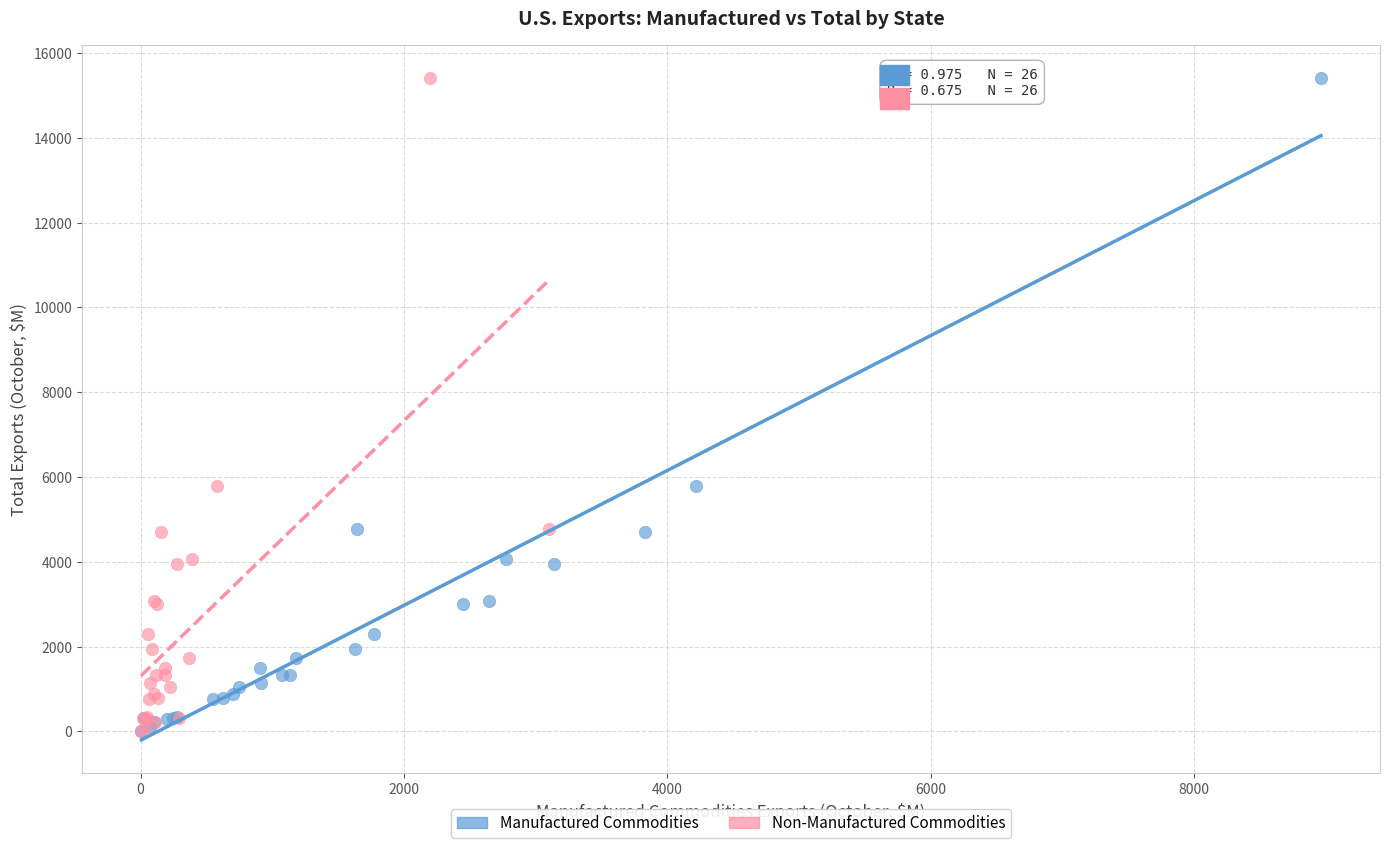

What are all the series names shown in the legend?

Manufactured Commodities, Non-Manufactured Commodities